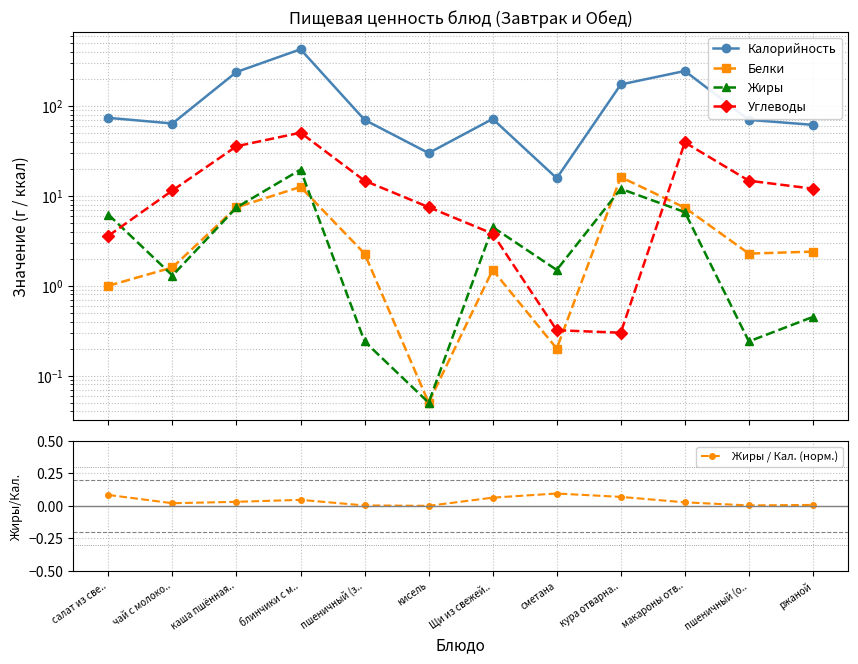

What are all the series names shown in the legend?

Калорийность, Белки, Жиры, Углеводы, Жиры / Кал. (норм.)